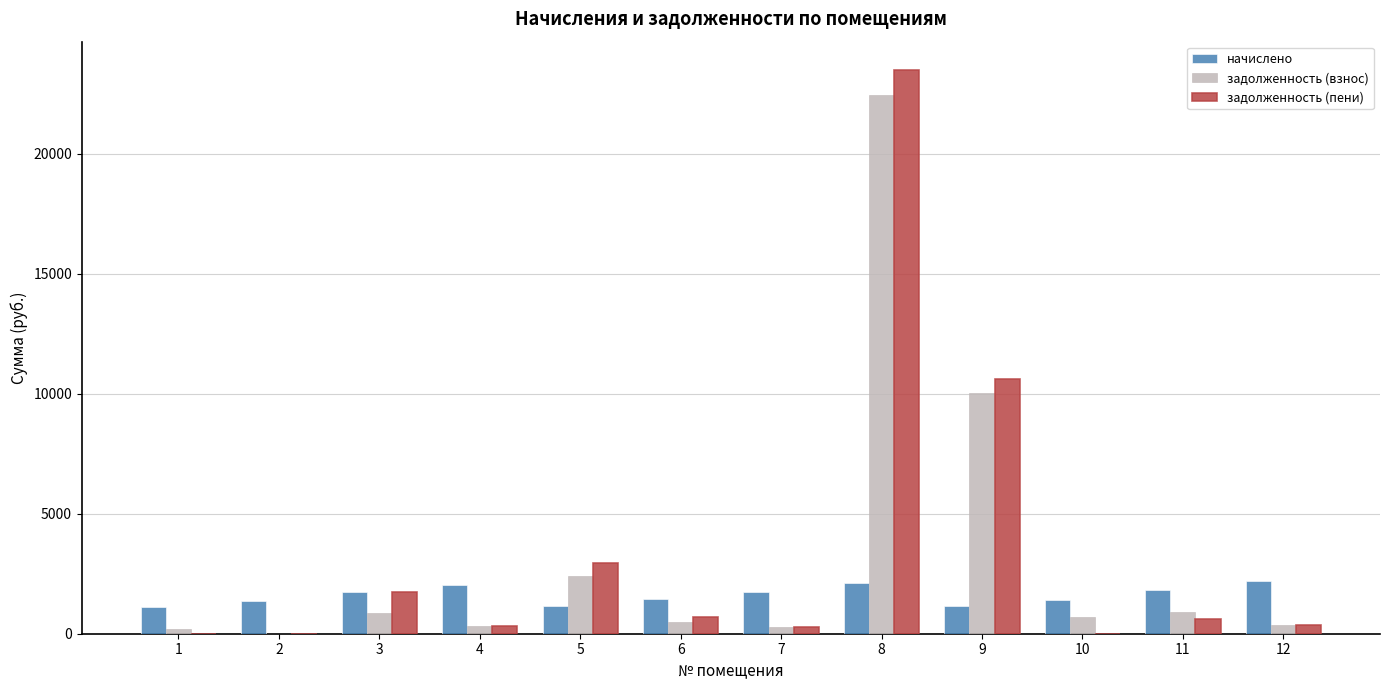

Are the bars grouped side by side (vs. stacked)?

Yes